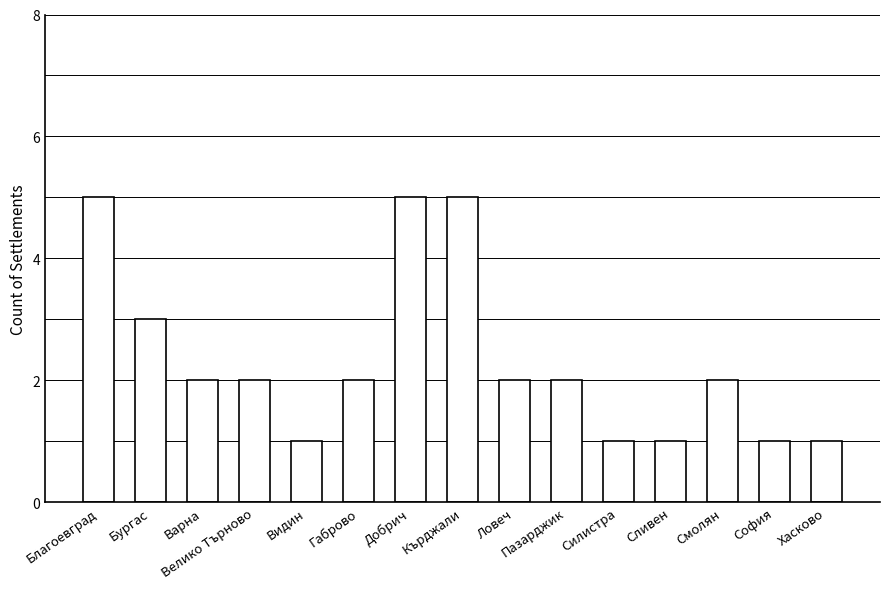

Between Хасково and Благоевград, which is larger?

Благоевград